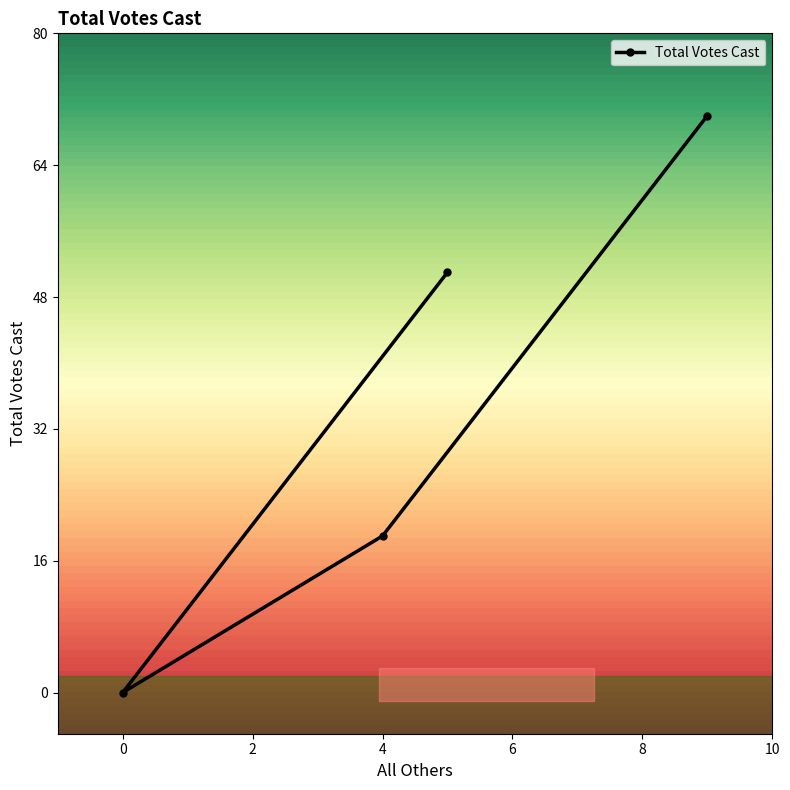

The value at 0 is 28. True or false?

False